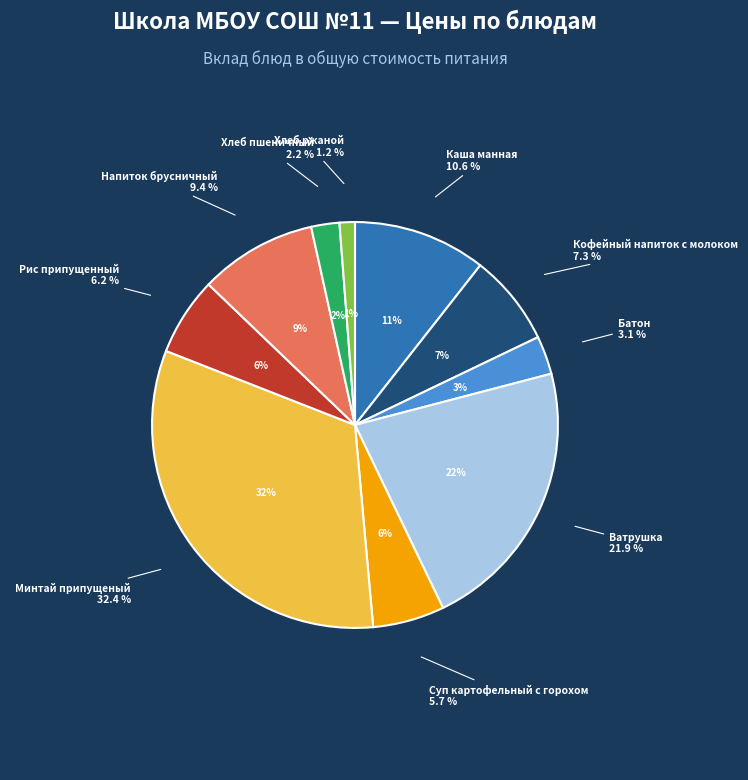

Is it true that Ватрушка is 22% of the pie?

True